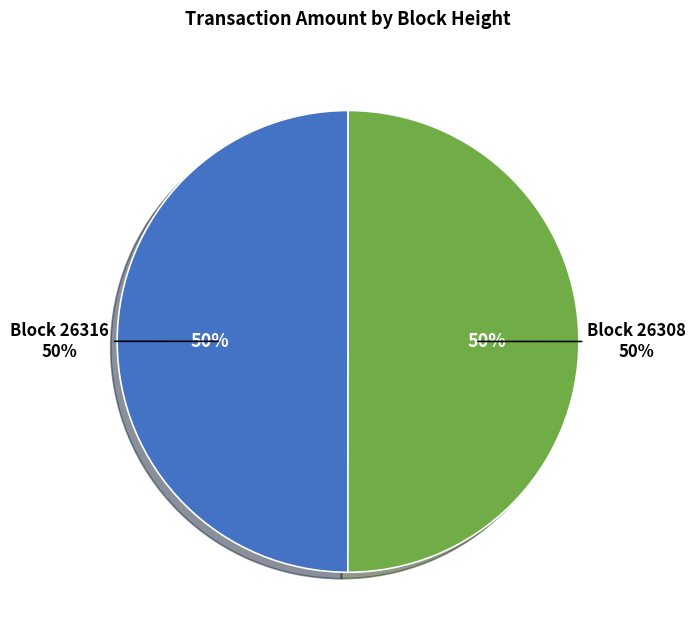

Is 26308 the majority of the pie?

Yes